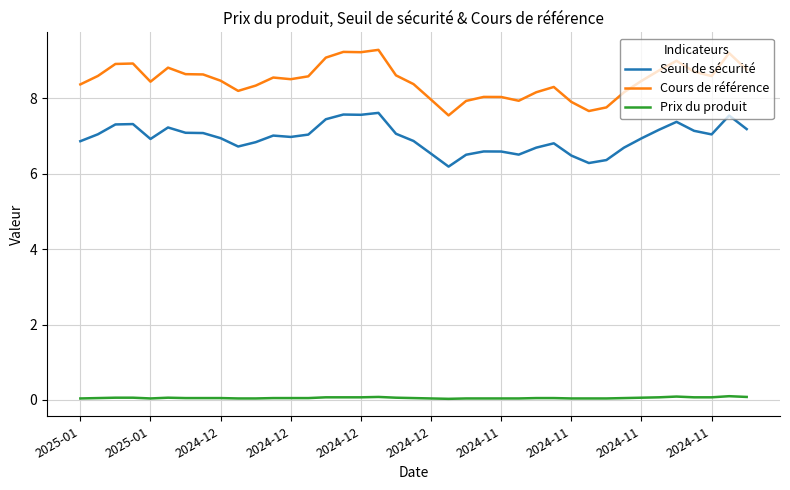

How many categories are shown in the chart?

39